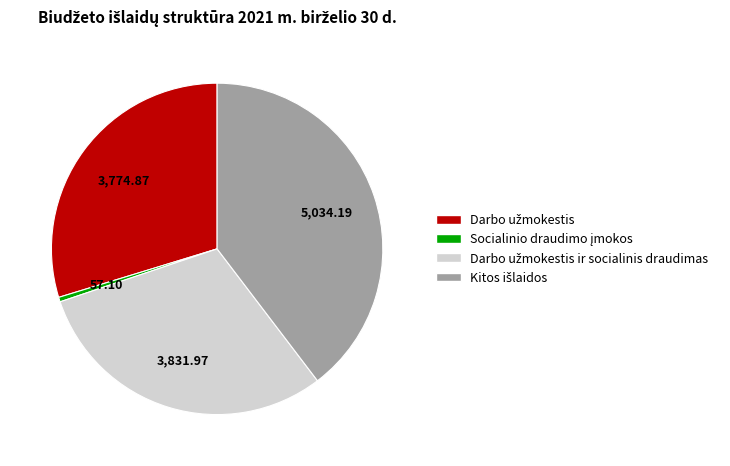

Is there any slice that represents more than half of the pie?

No